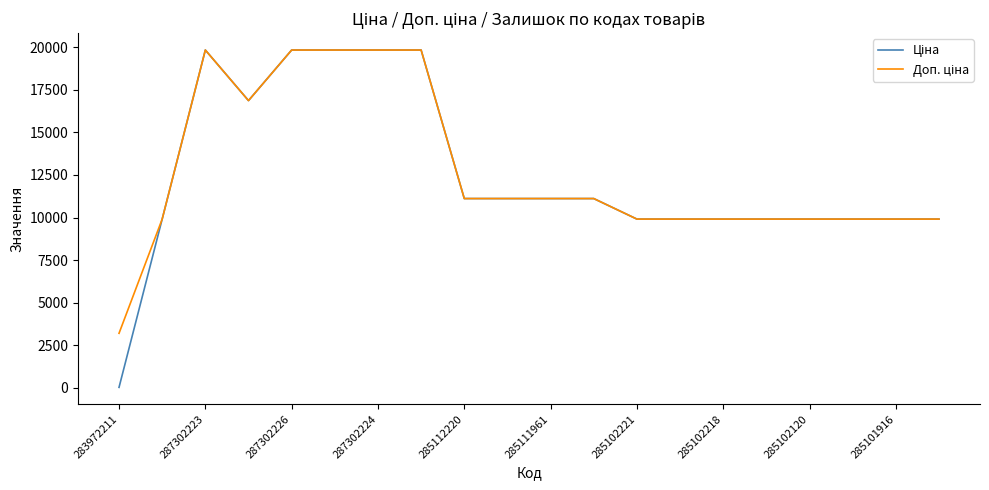

Does the chart display data point markers on the line(s)?

No